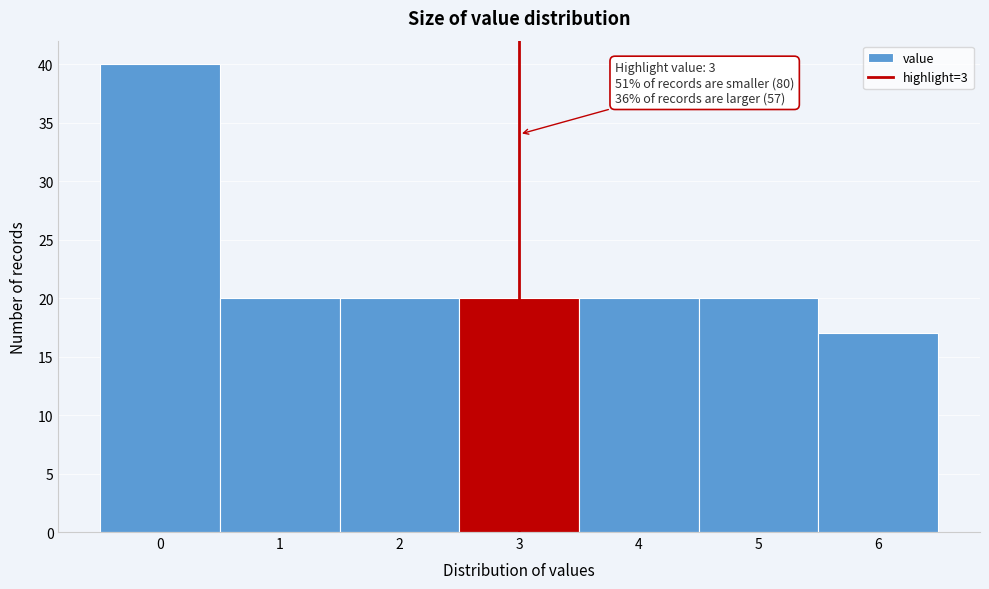

Which range on the x-axis has the tallest bar?

-0.5 to 0.5